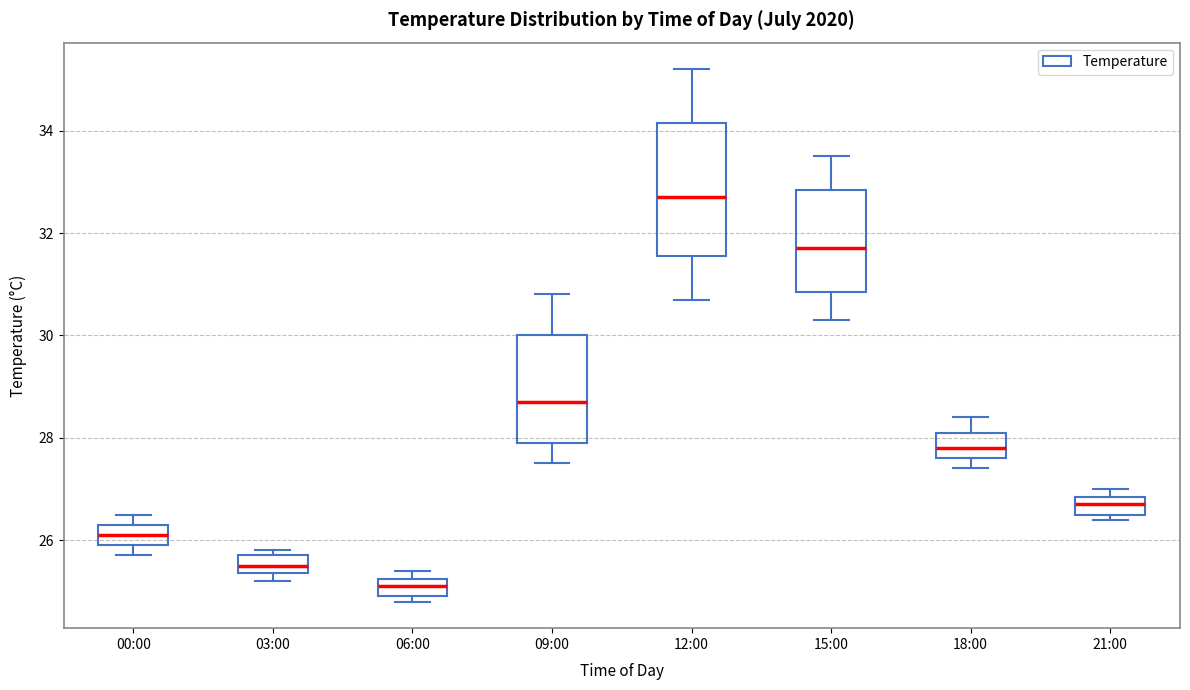

Which box is the tallest, from its lower edge to its upper edge?

12:00